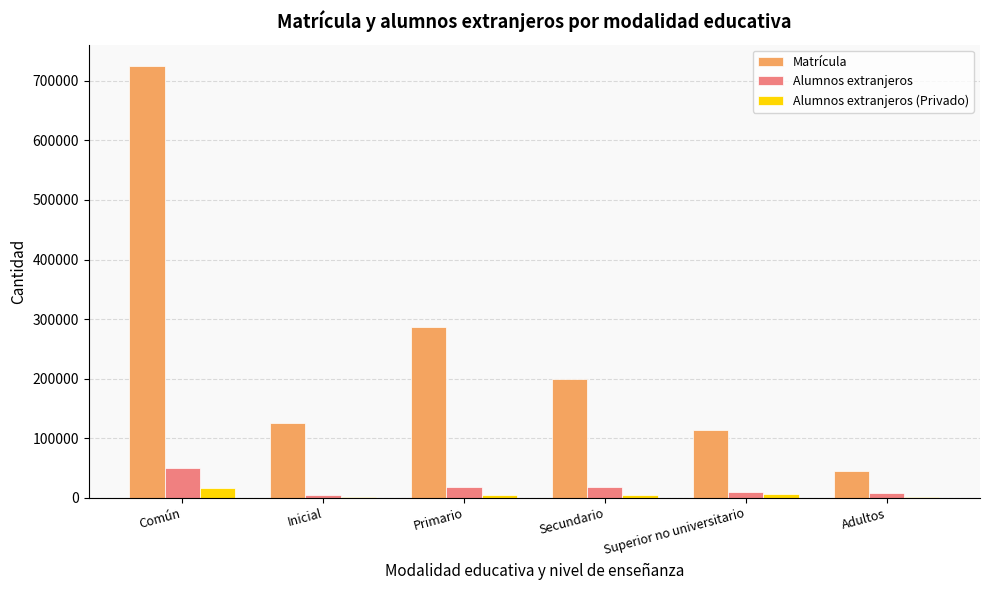

The Matrícula series shows 56277 at Superior no universitario. True or false?

False